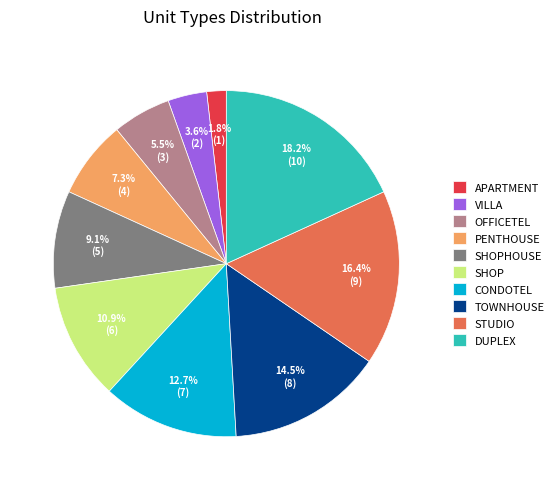

Is there a majority slice in this chart?

No